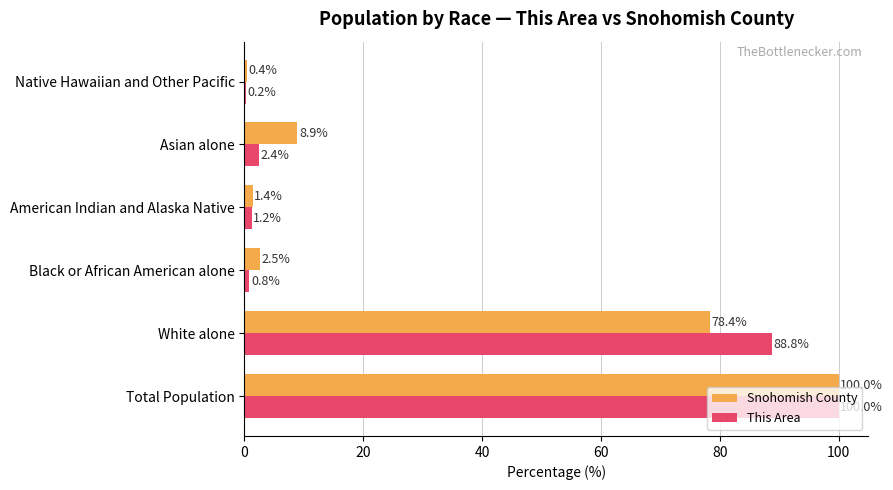

True or false: Snohomish County has a value of 78.4 at White alone.

True